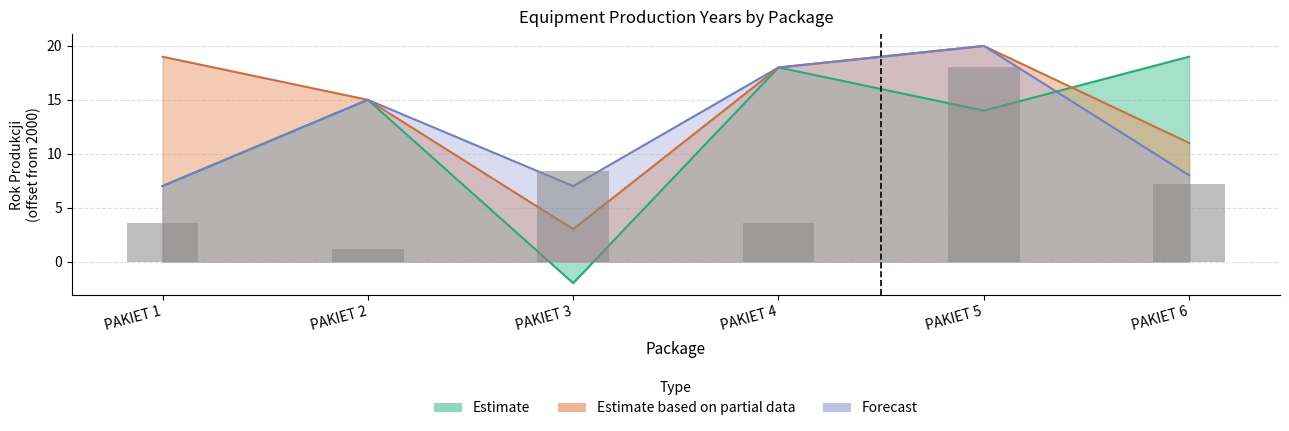

Which has a higher value, PAKIET 5 or PAKIET 1?

PAKIET 5